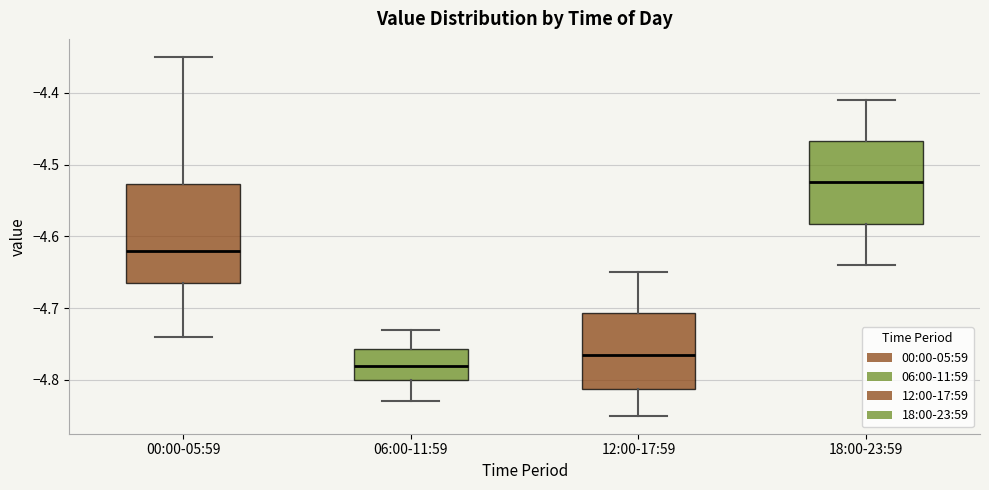

Which box is the tallest, from its lower edge to its upper edge?

00:00-05:59